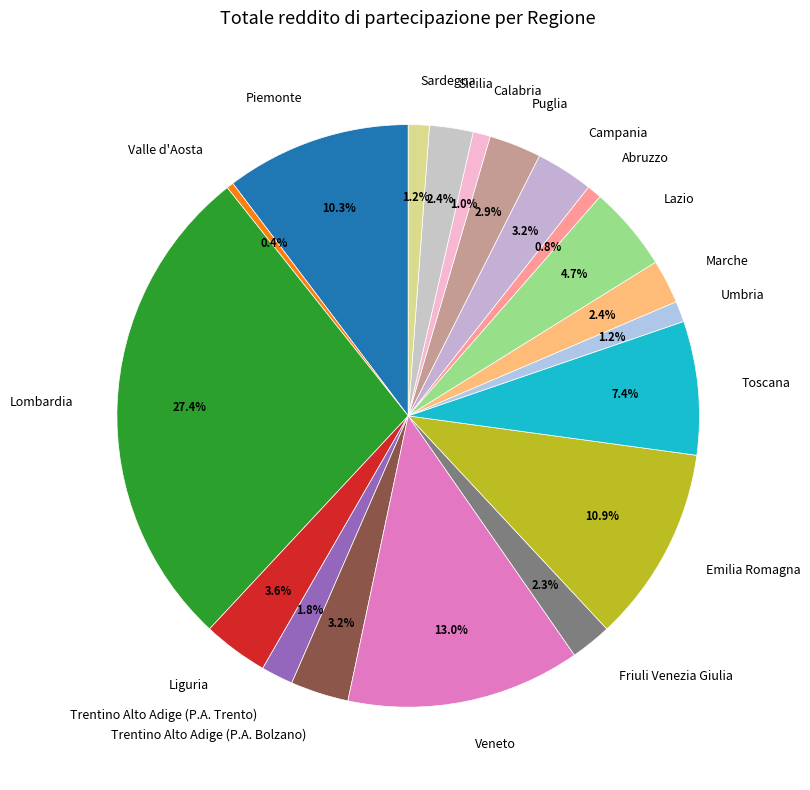

Combined, do Marche and Campania account for over 50%?

No